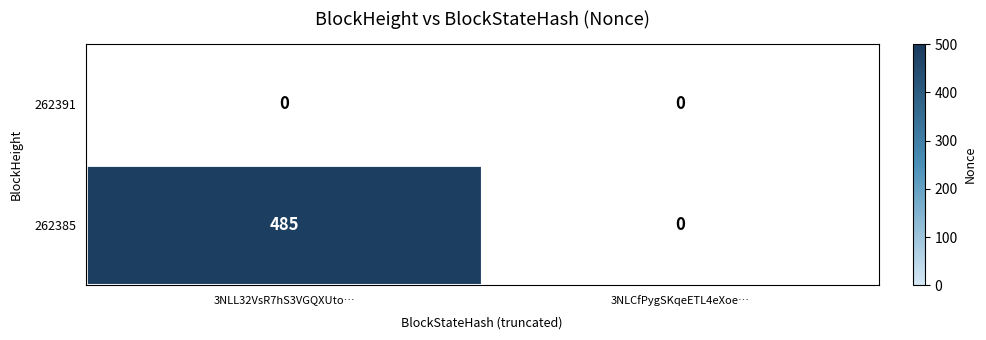

Which label corresponds to the largest value in the chart?

3NLL32VsR7hS3VGQXUto…